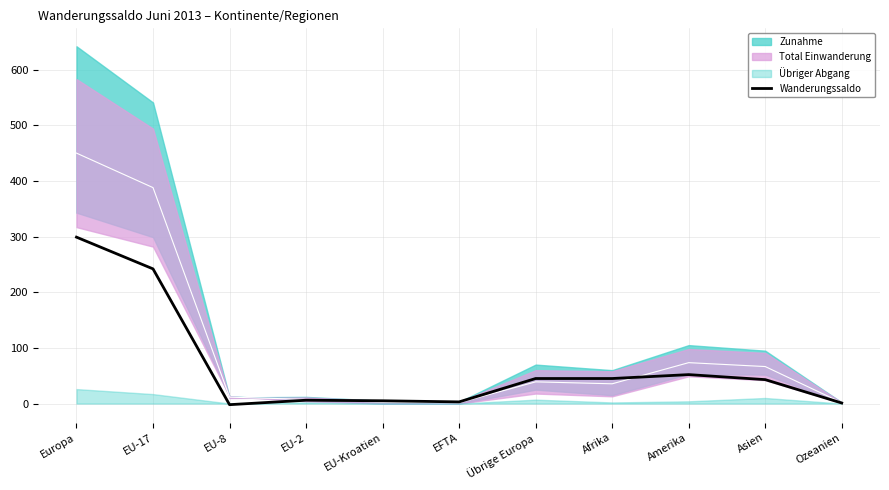

What is the change in value from EFTA to Übrige Europa?

+42